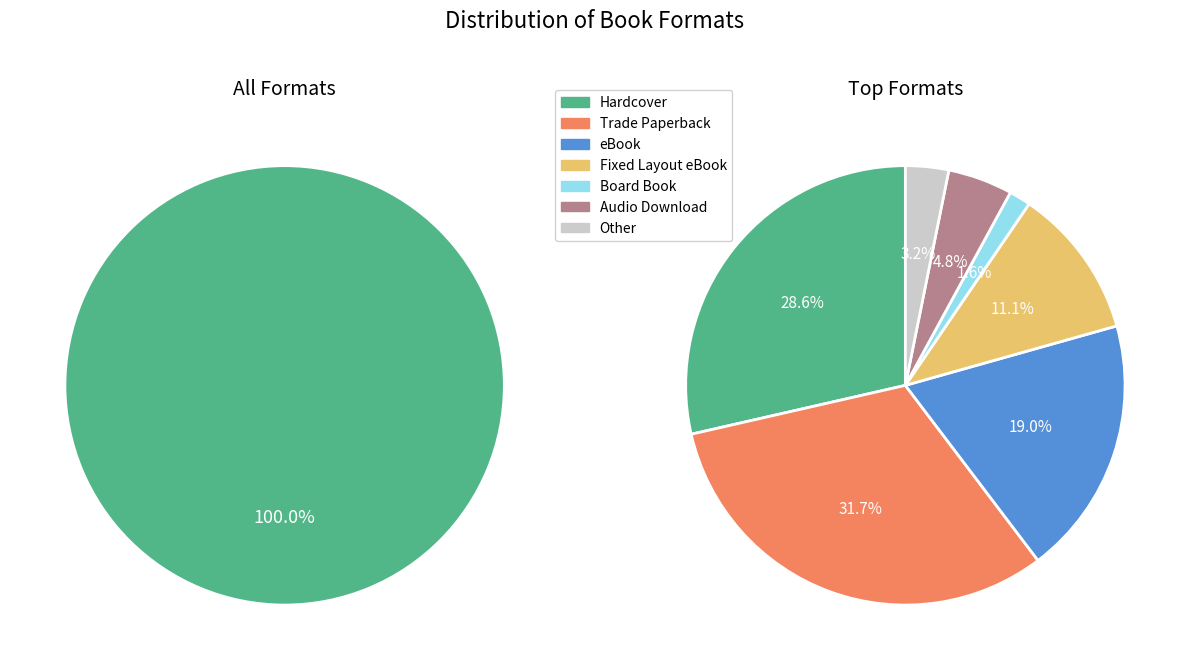

Which has a higher value, eBook or Compact Disk?

eBook